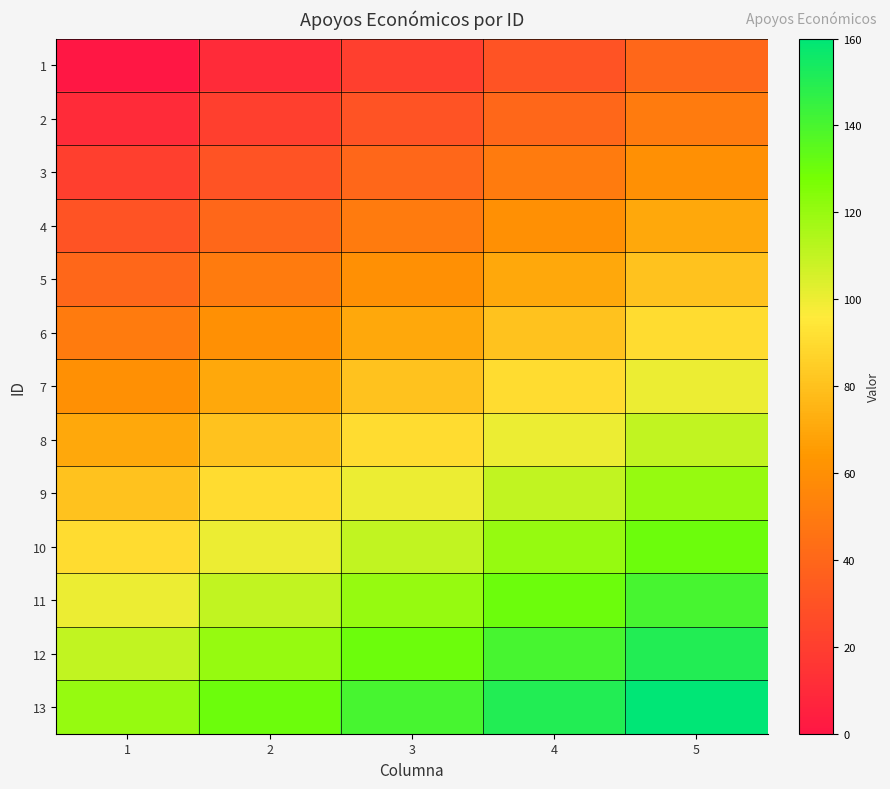

Reading right to left, extract all data points from this chart.

1: 5=40	4=30	3=20	2=10	1=0
2: 5=50	4=40	3=30	2=20	1=10
3: 5=60	4=50	3=40	2=30	1=20
4: 5=70	4=60	3=50	2=40	1=30
5: 5=80	4=70	3=60	2=50	1=40
6: 5=90	4=80	3=70	2=60	1=50
7: 5=100	4=90	3=80	2=70	1=60
8: 5=110	4=100	3=90	2=80	1=70
9: 5=120	4=110	3=100	2=90	1=80
10: 5=130	4=120	3=110	2=100	1=90
11: 5=140	4=130	3=120	2=110	1=100
12: 5=150	4=140	3=130	2=120	1=110
13: 5=160	4=150	3=140	2=130	1=120